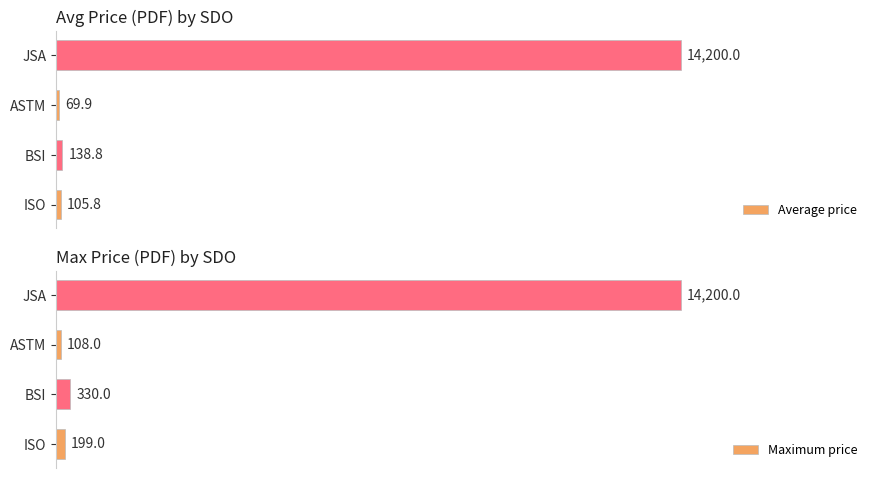

Is the value of Maximum price at BSI greater than the value of Average price at ASTM?

Yes